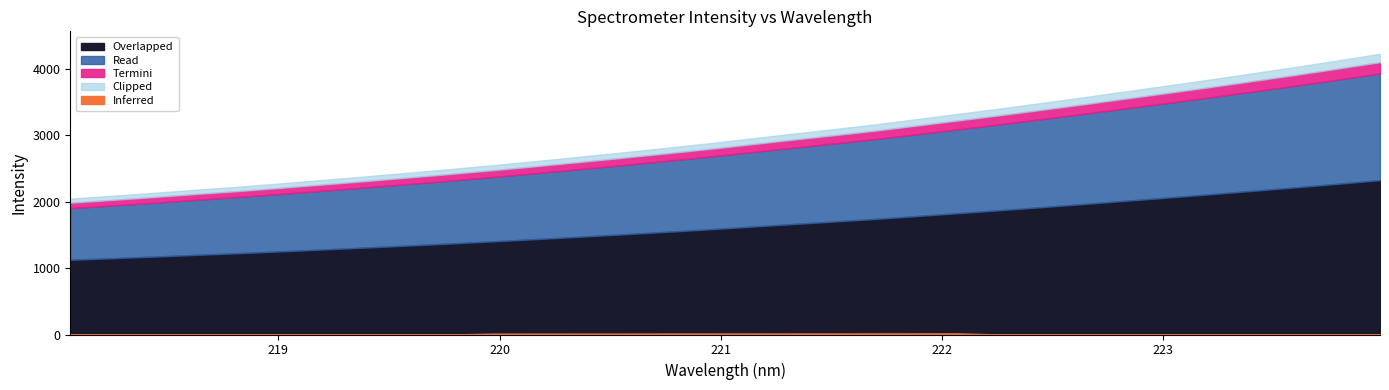

The chart shows a value of 1135.7 at 219.3979. True or false?

False